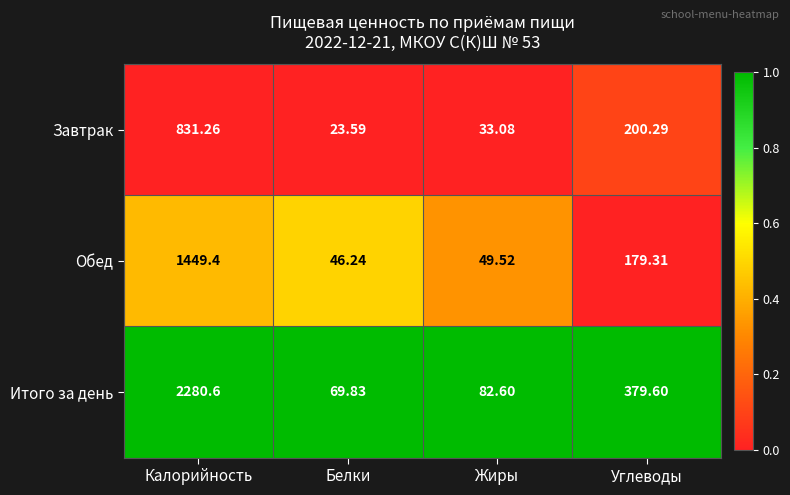

At Калорийность, list the series in order from smallest to largest.

Завтрак, Обед, Итого за день